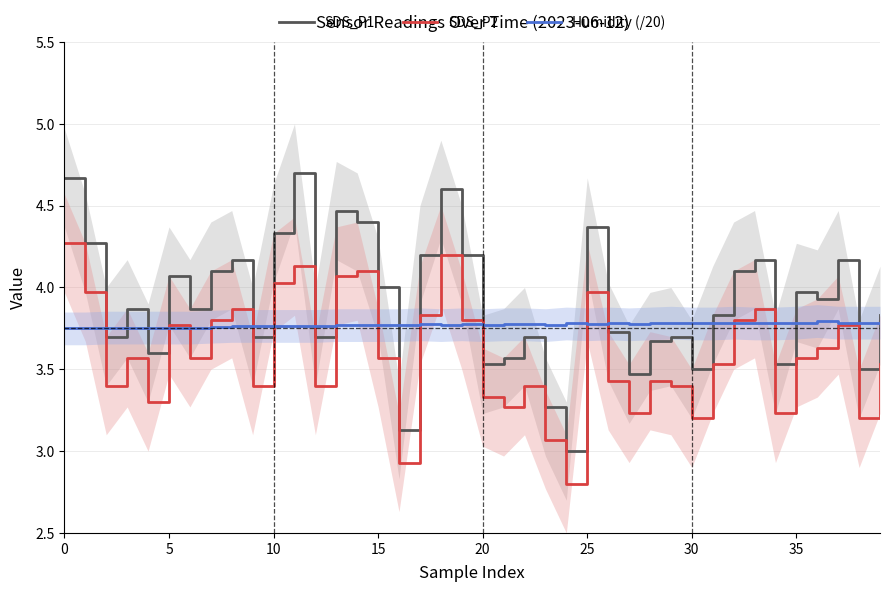

What is the smallest value displayed?

2.8